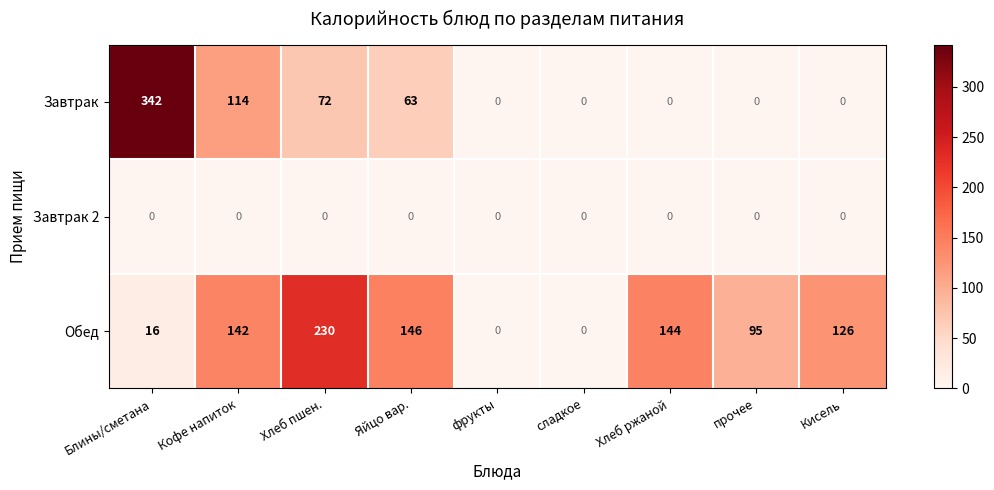

Is it true that Завтрак equals 105 at фрукты?

False